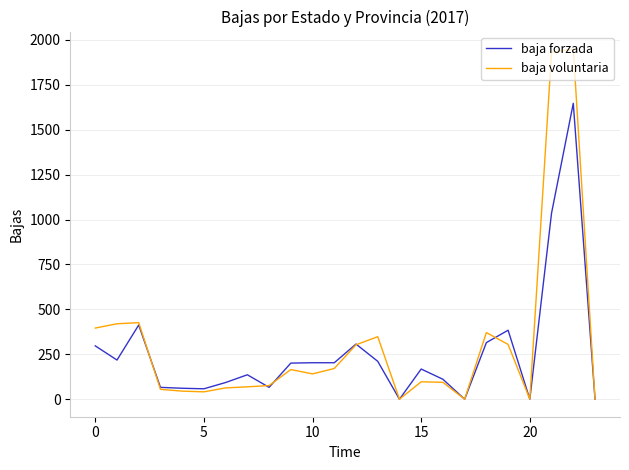

At how many categories does at least one series exceed 1626?

2